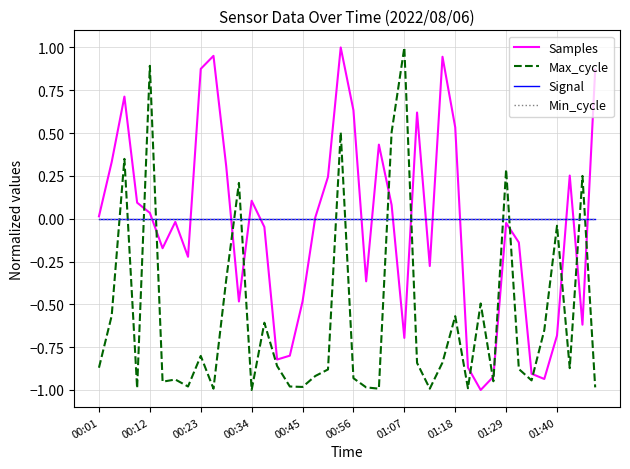

Does the chart display data point markers on the line(s)?

No